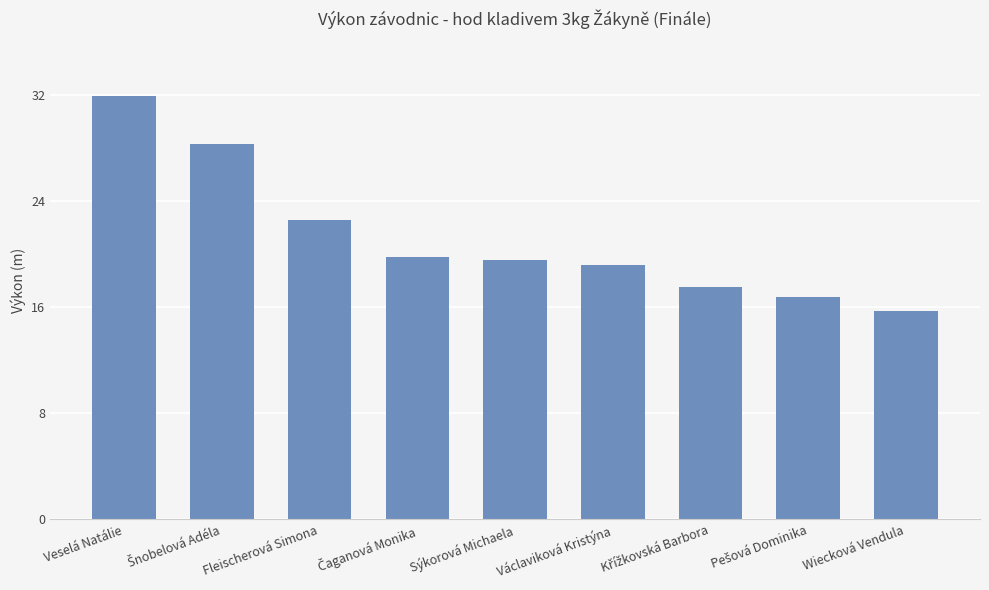

How many series are shown in this chart?

1